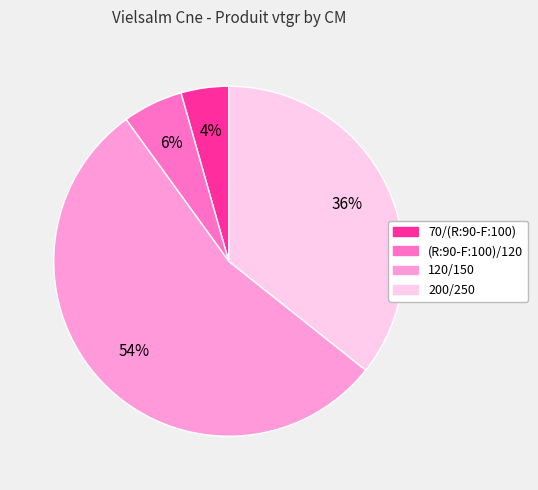

Which slice is the largest?

120/150